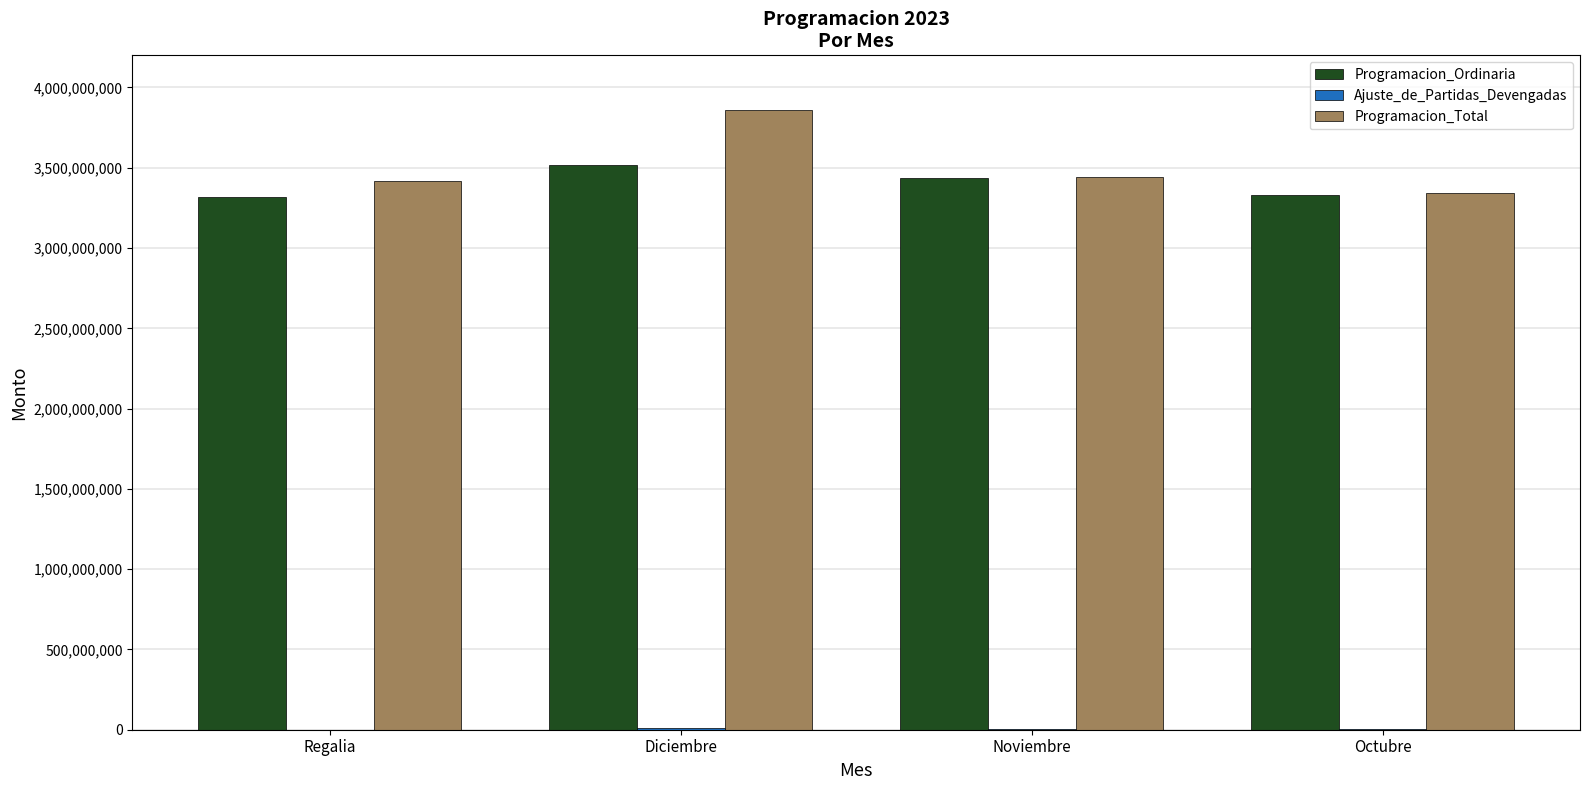

Is the value of Programacion_Total at Octubre greater than the value of Programacion_Ordinaria at Noviembre?

No